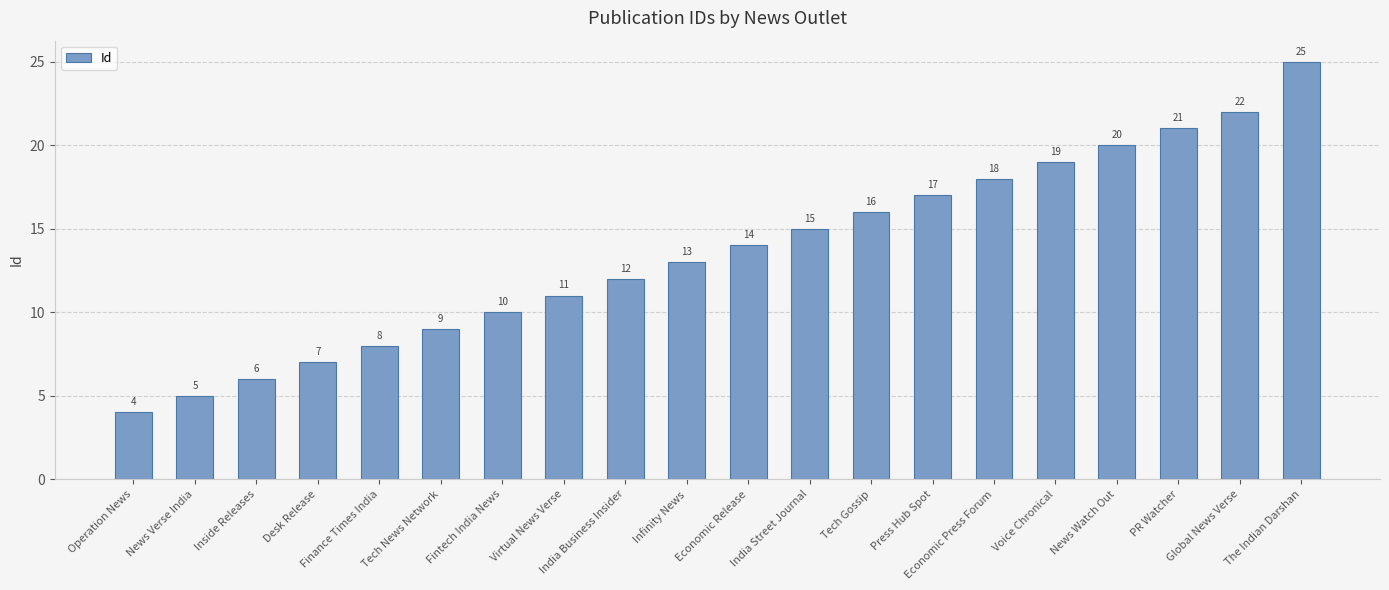

How many series are shown in this chart?

1